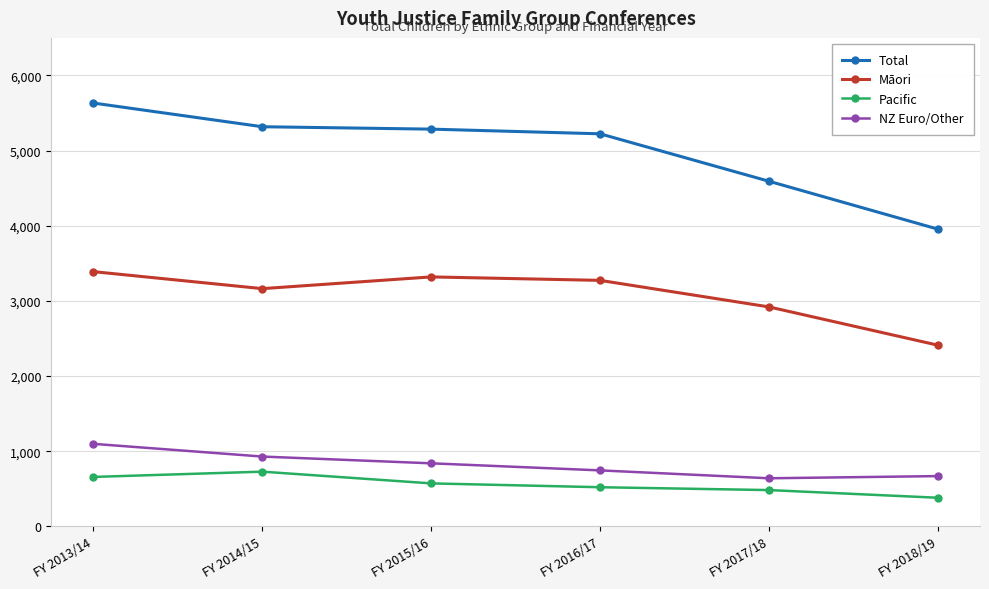

Rank the series by their maximum value, from highest to lowest.

Total, Māori, NZ Euro/Other, Pacific